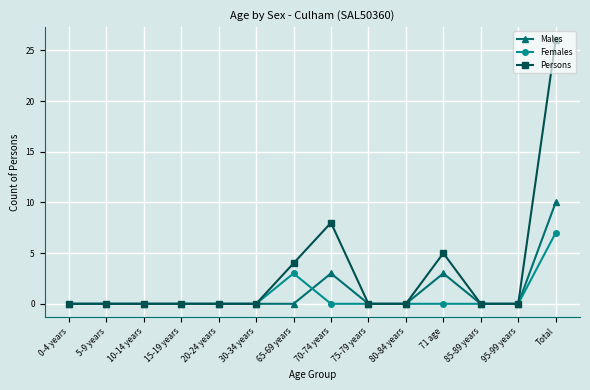

What is the average value of the Persons series?

3